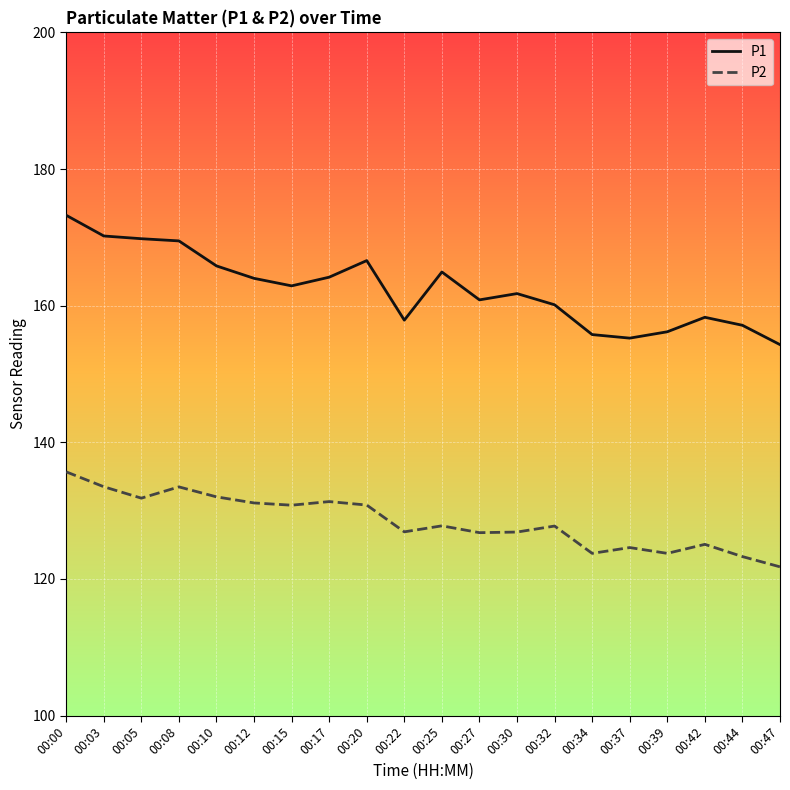

In P2, how many points are higher than both neighbors (excluding endpoints)?

6